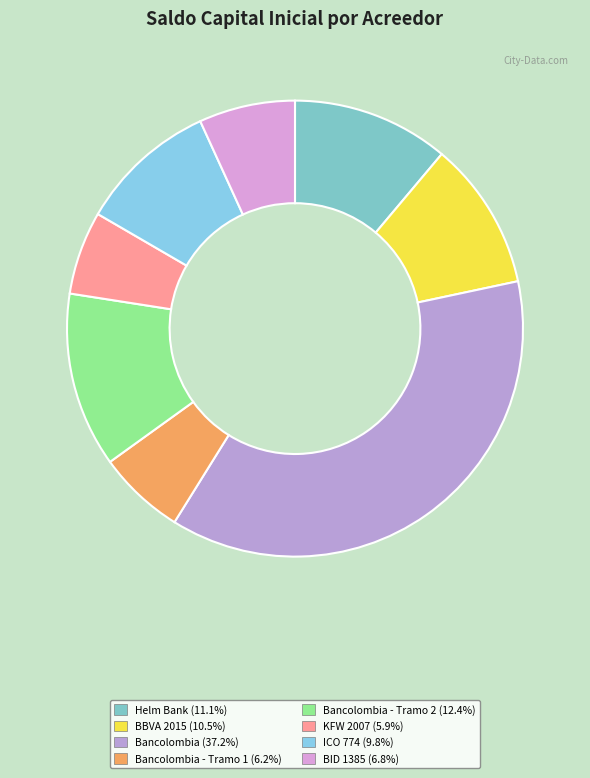

How many segments does this pie chart have?

8